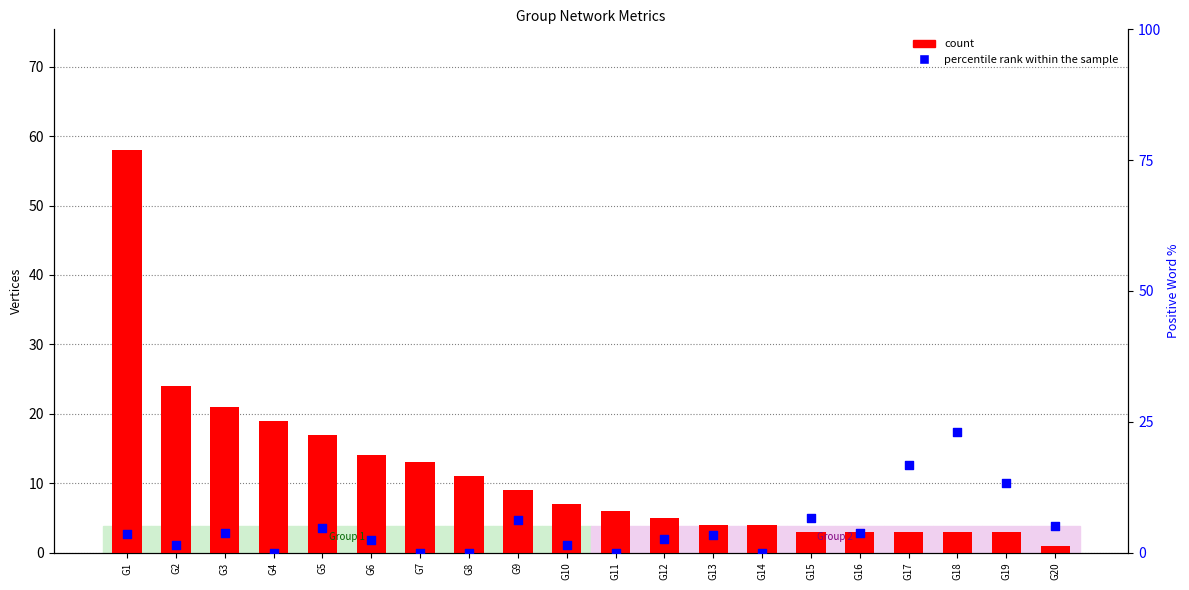

At how many categories does at least one series exceed 16?

7